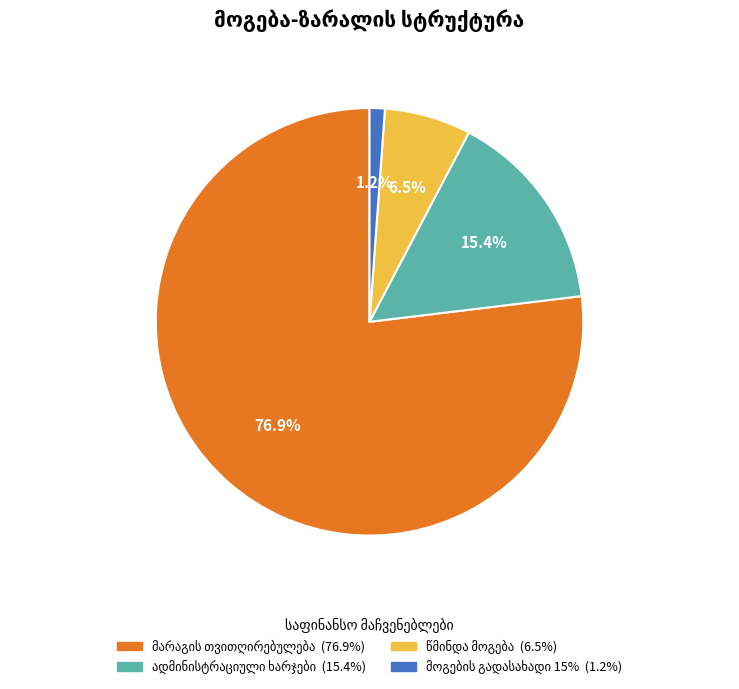

Is there any slice that represents more than half of the pie?

Yes